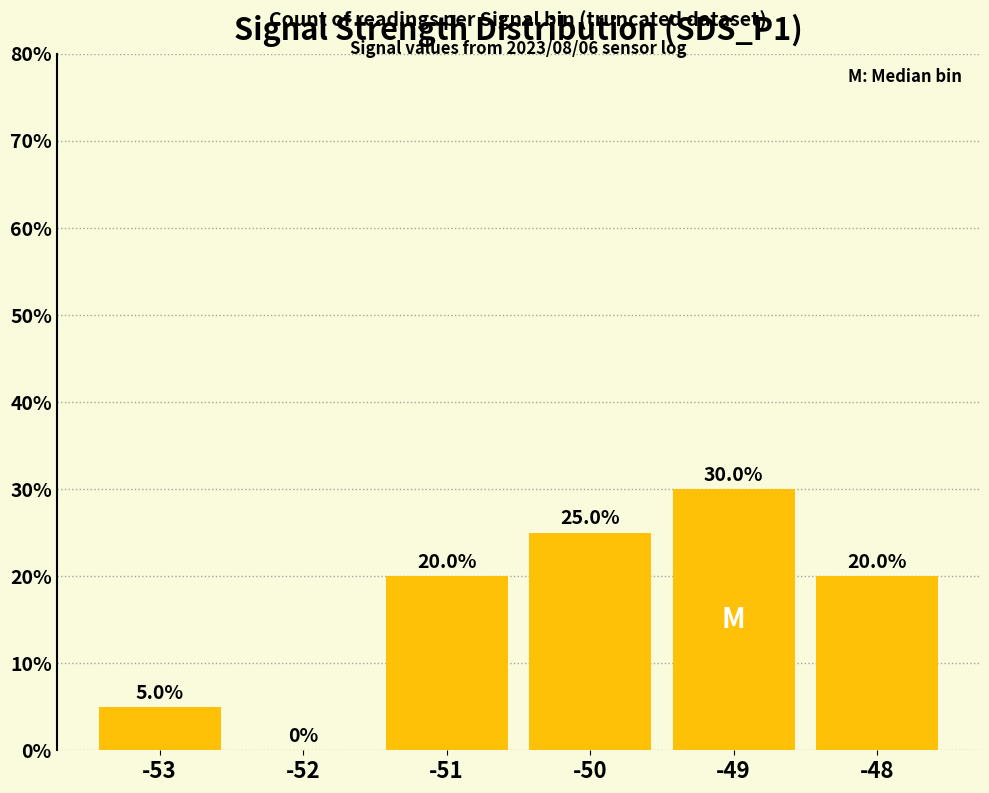

Reading right to left, what are all the values shown in this chart?

20	30	25	20	0	5